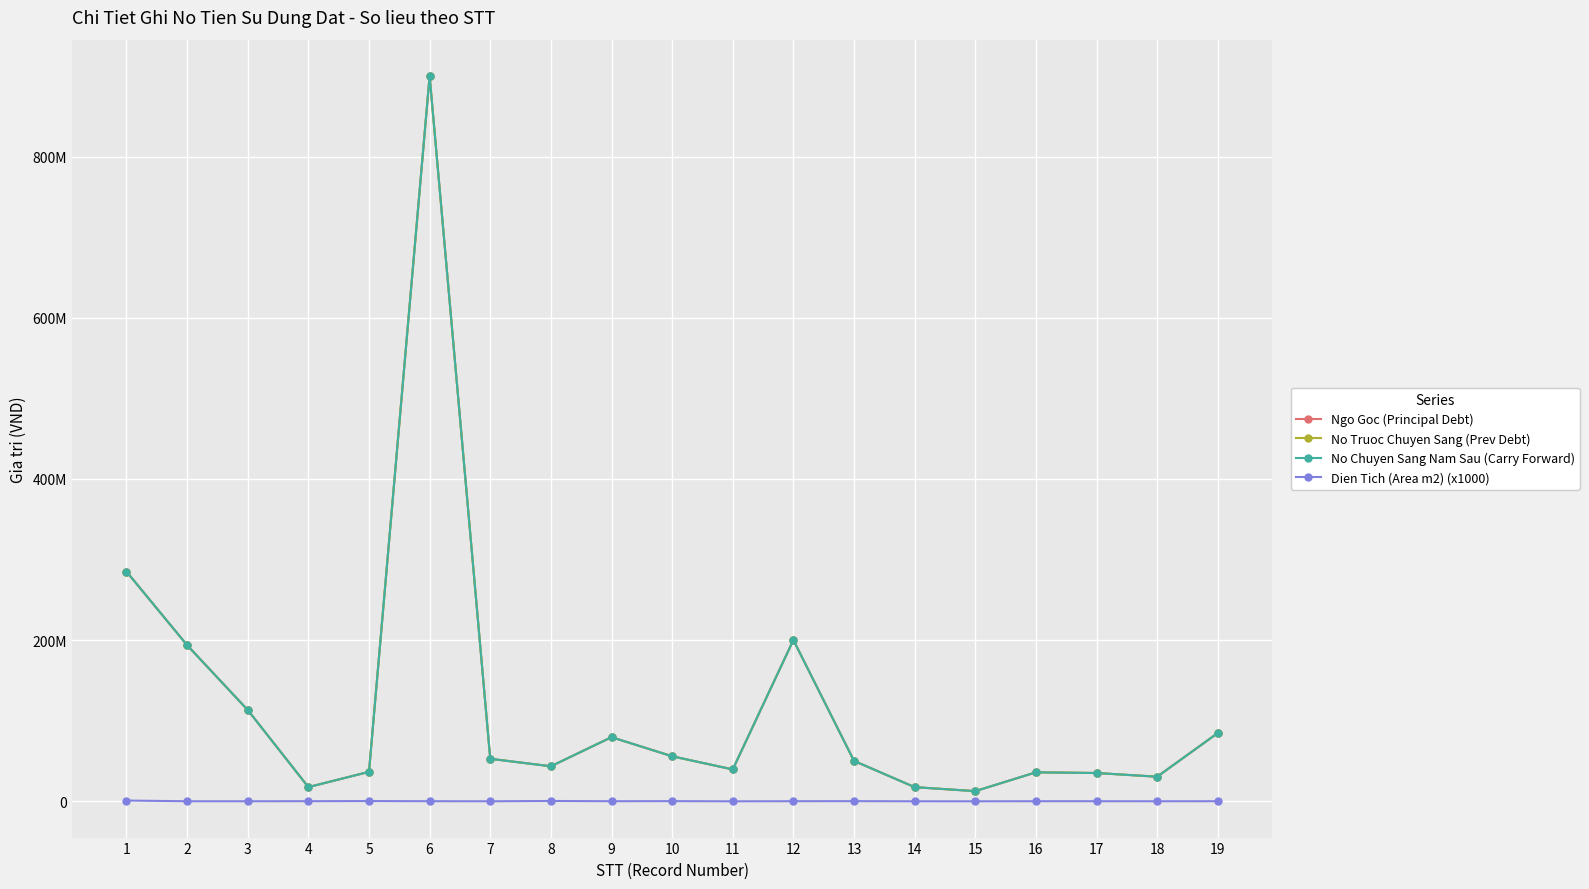

List the series in order of their peak value, highest first.

Ngo Goc (Principal Debt), No Truoc Chuyen Sang (Prev Debt), No Chuyen Sang Nam Sau (Carry Forward), Dien Tich (Area m2) (x1000)